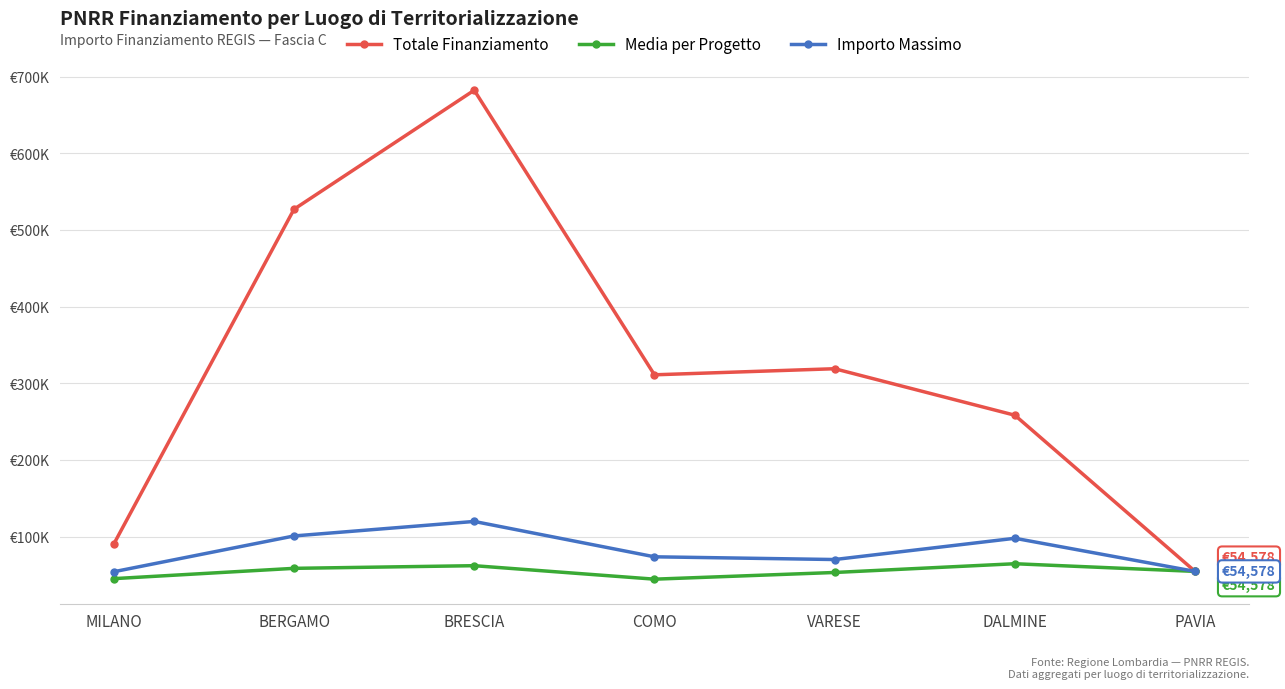

Reading left to right, transcribe all the data shown in this chart.

Totale Finanziamento: MILANO=90268.6	BERGAMO=527175.5	BRESCIA=682502.5	COMO=311137.0	VARESE=319070.1	DALMINE=258386.7	PAVIA=54577.6
Media per Progetto: MILANO=45134.3	BERGAMO=58575.1	BRESCIA=62045.7	COMO=44448.1	VARESE=53178.4	DALMINE=64596.7	PAVIA=54577.6
Importo Massimo: MILANO=54144.9	BERGAMO=100847.1	BRESCIA=119783.4	COMO=73636.1	VARESE=70077.9	DALMINE=97812.0	PAVIA=54577.6